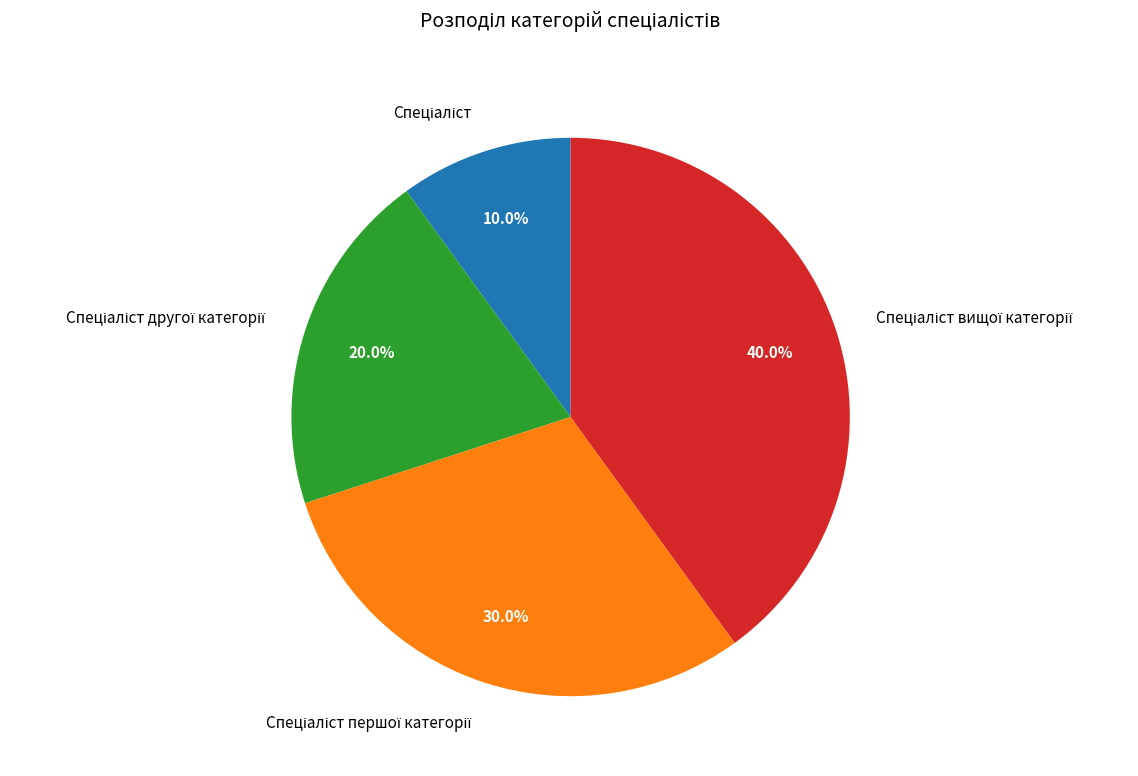

Does any single category account for the majority?

No